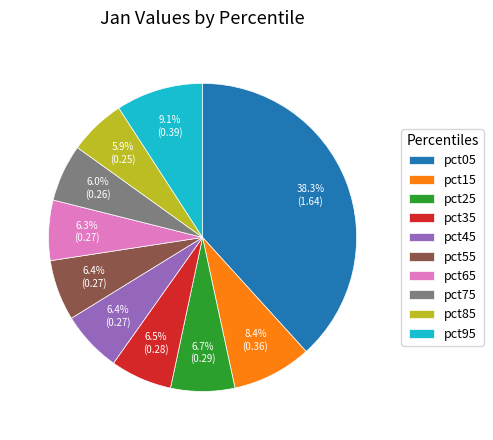

Between pct05 and pct15, which is larger?

pct05